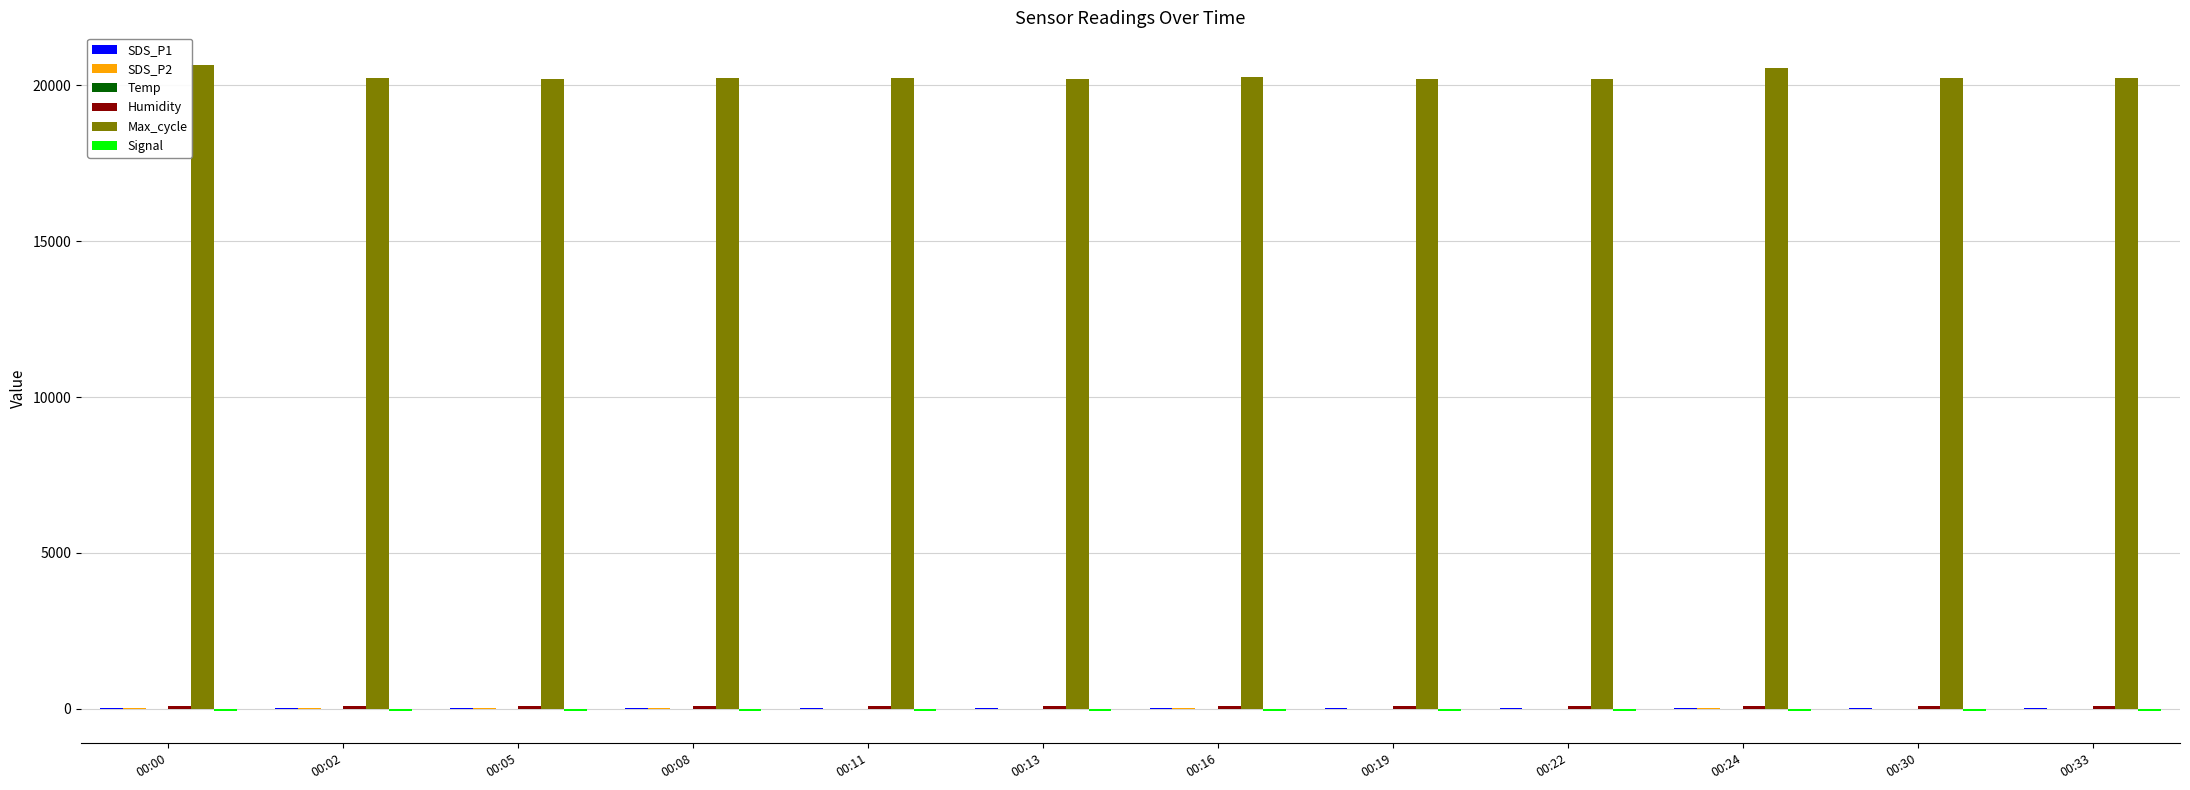

Which series has the largest total across all categories?

Max_cycle